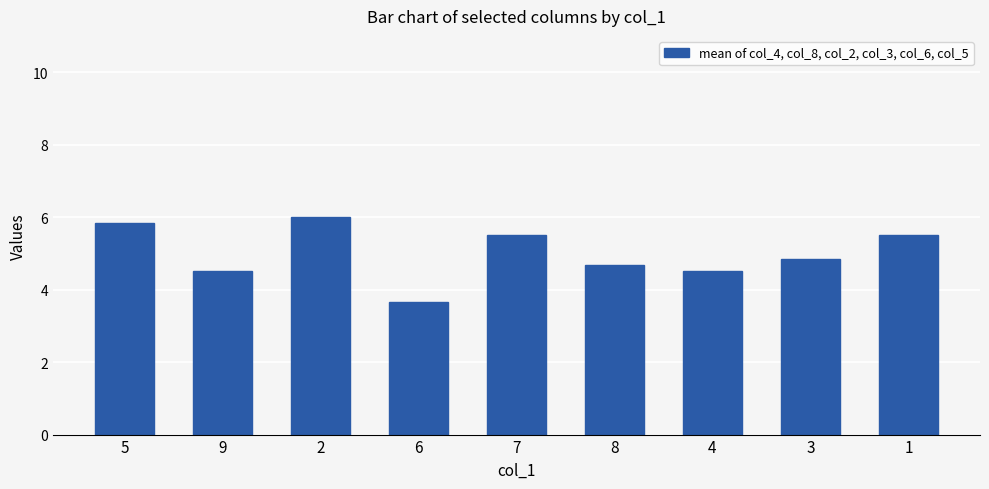

What is the change in value from 2 to 3?

-1.2